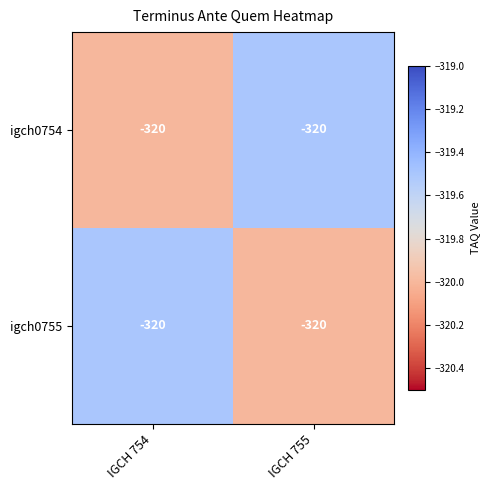

Which label corresponds to the largest value in the chart?

IGCH 755